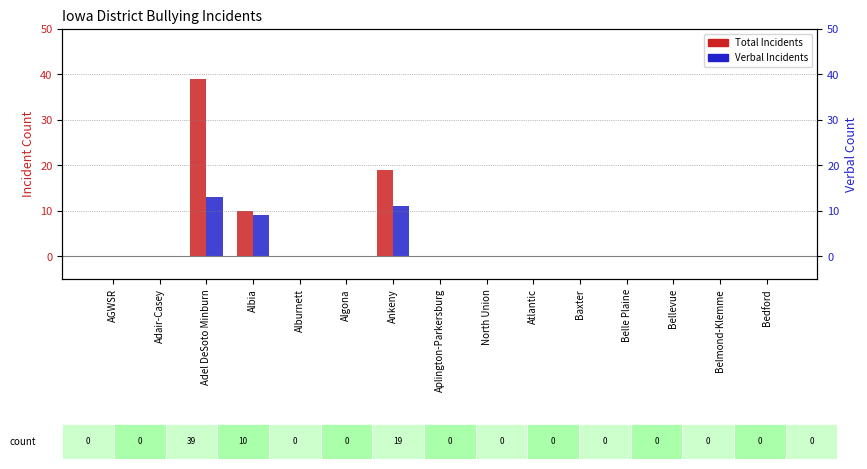

How many values in Verbal Incidents are above zero?

3